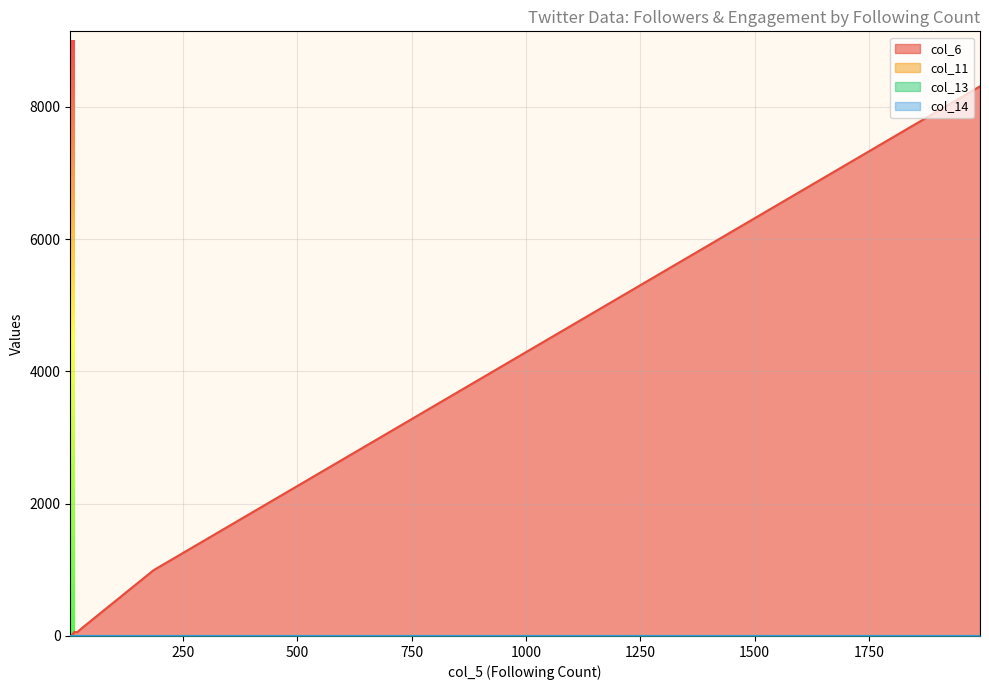

At 7, list the series in order from largest to smallest.

col_6, col_14, col_11, col_13